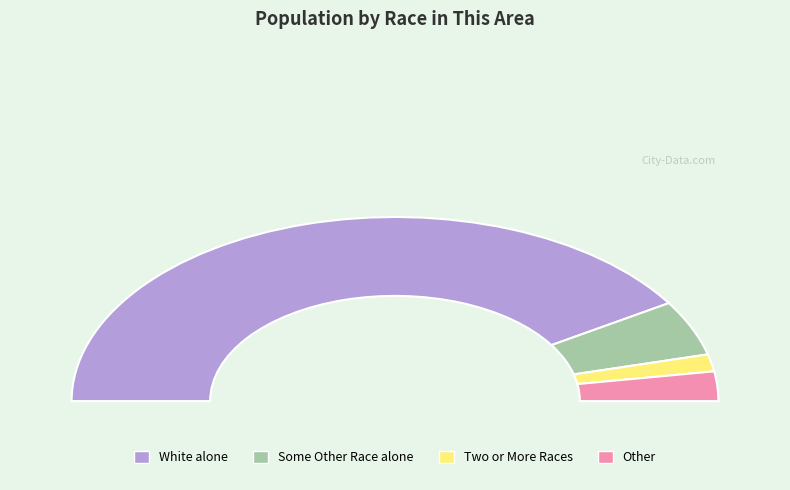

Is it true that Native Hawaiian and Other Pacific is 0% of the pie?

True